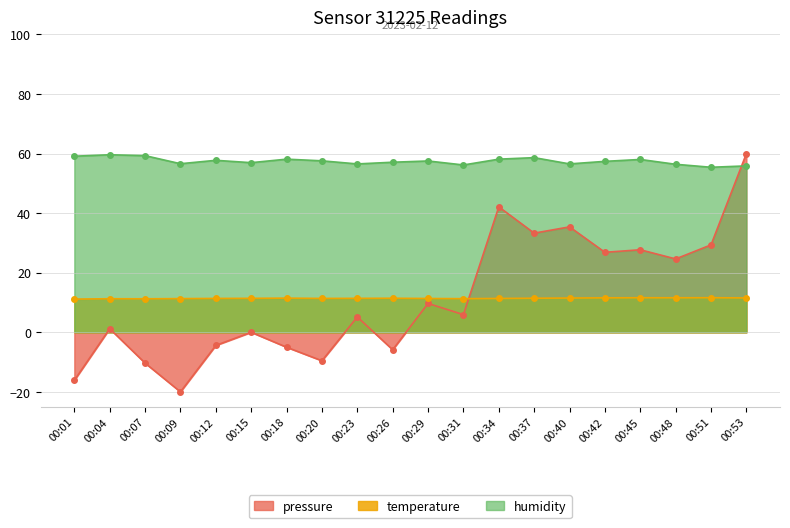

Which series has the widest spread of values?

pressure